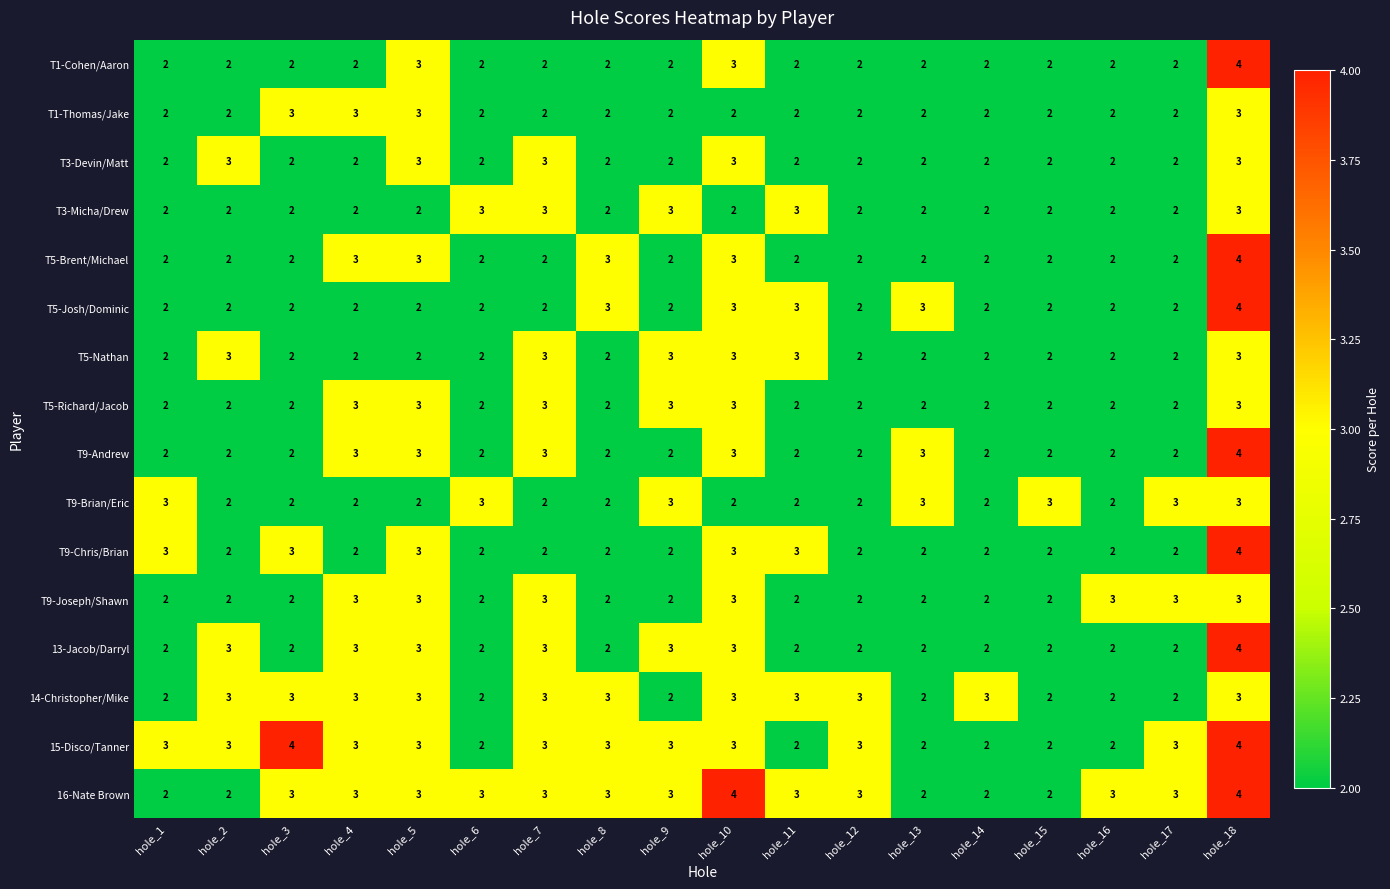

Is the value of T5-Josh/Dominic at hole_10 greater than the value of T1-Cohen/Aaron at hole_11?

Yes